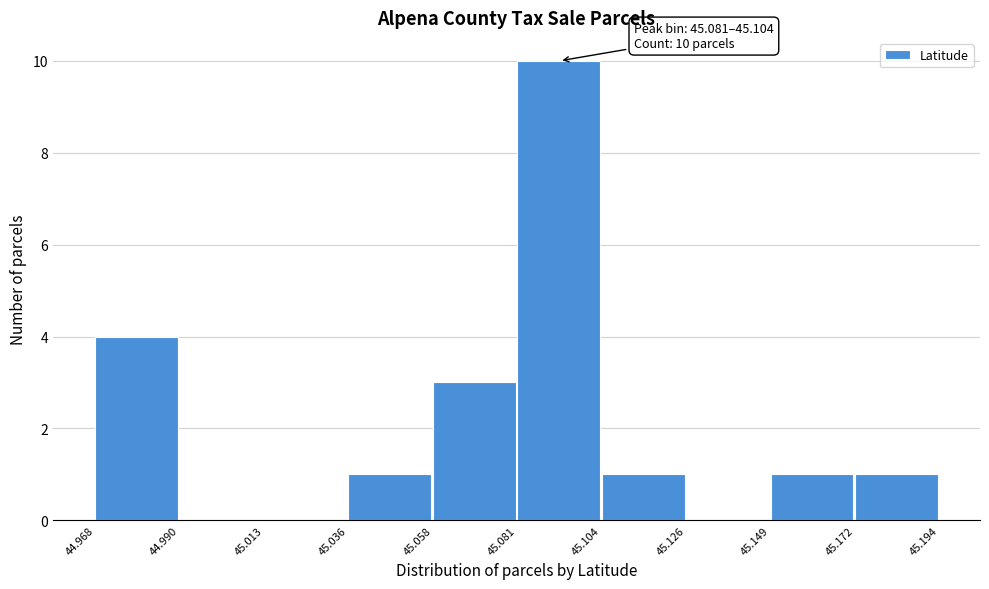

Over which range of the x-axis is the bar tallest?

45.081 to 45.104